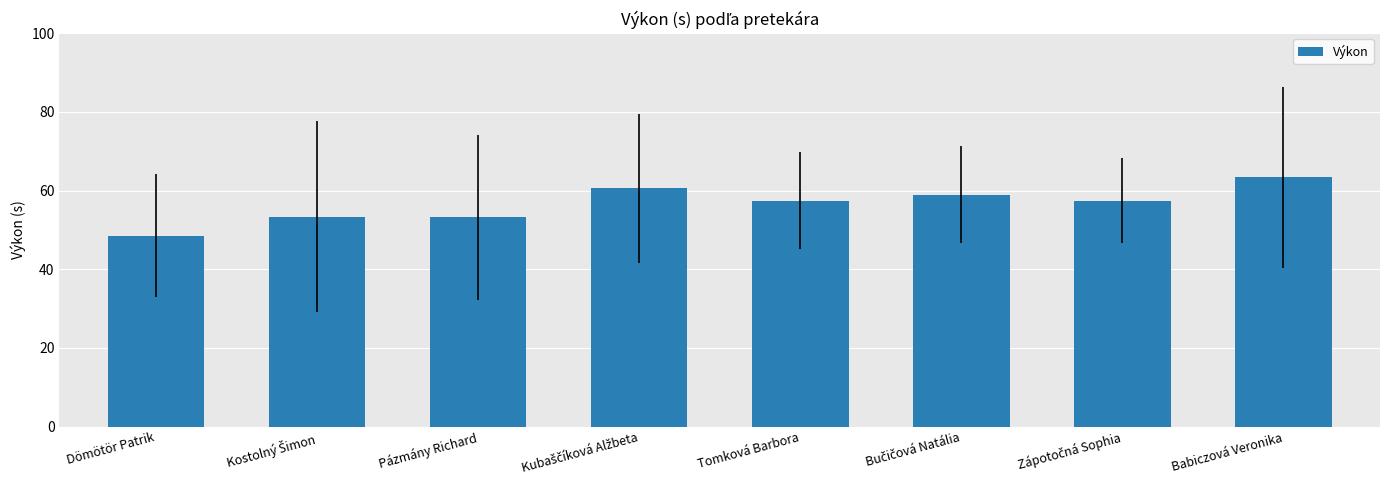

True or false: the data shows 79.1 at Tomková Barbora.

False